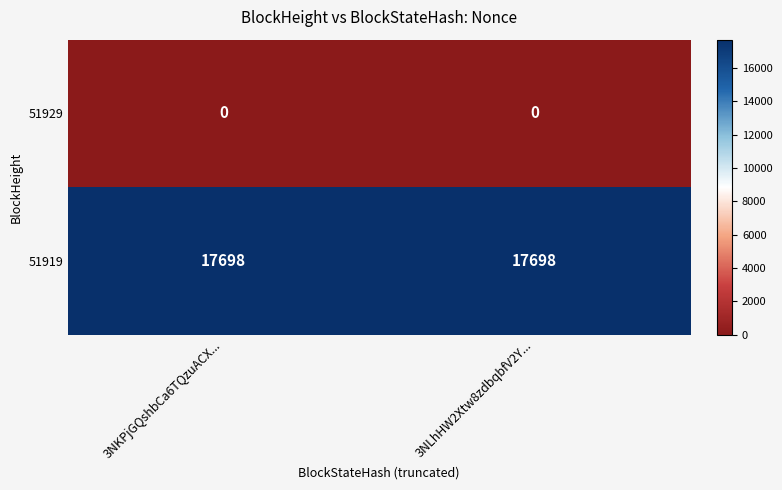

What is the average value of the 51919 series?

17698